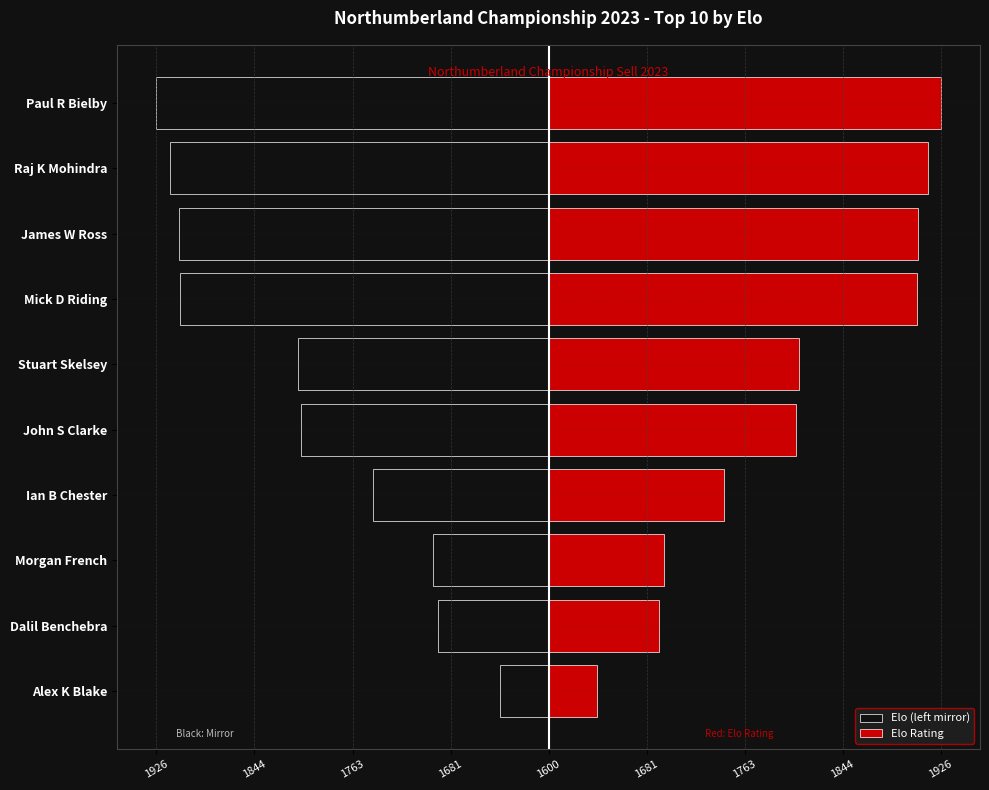

Count the number of categories in the chart.

10